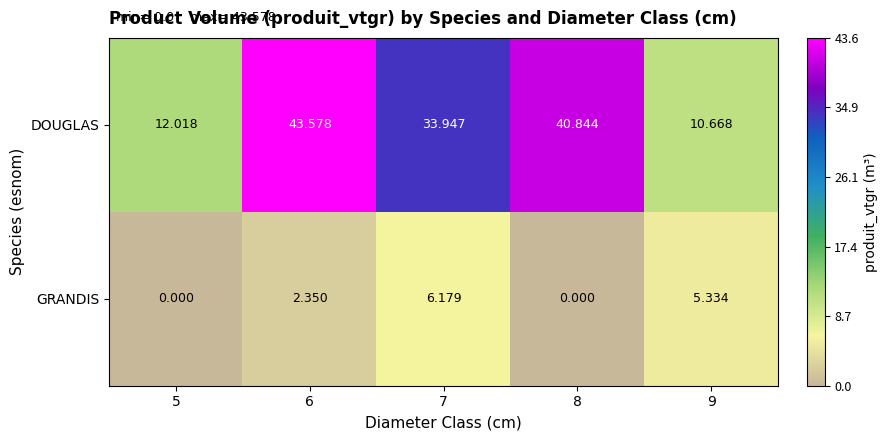

At 6, list the series in order from smallest to largest.

GRANDIS, DOUGLAS